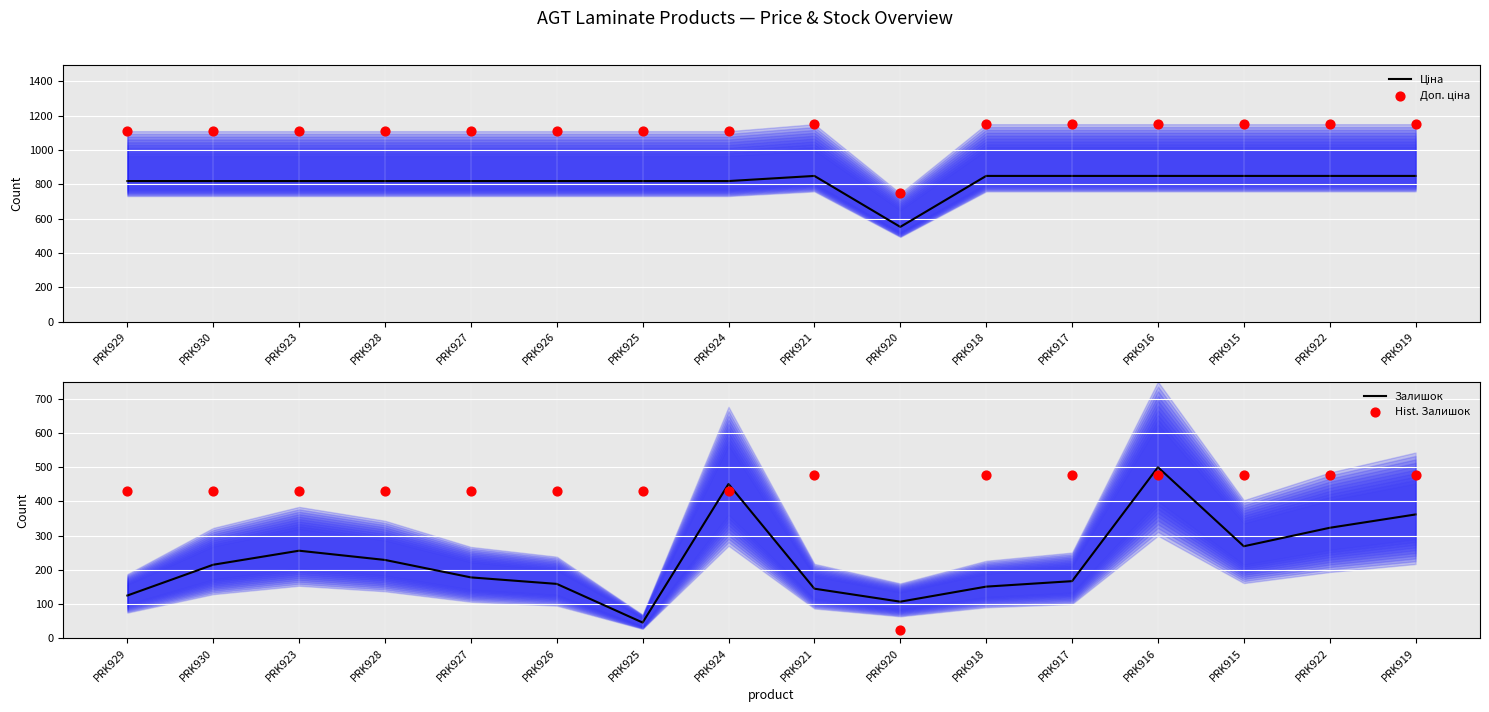

Which series has the largest total across all categories?

Доп. ціна